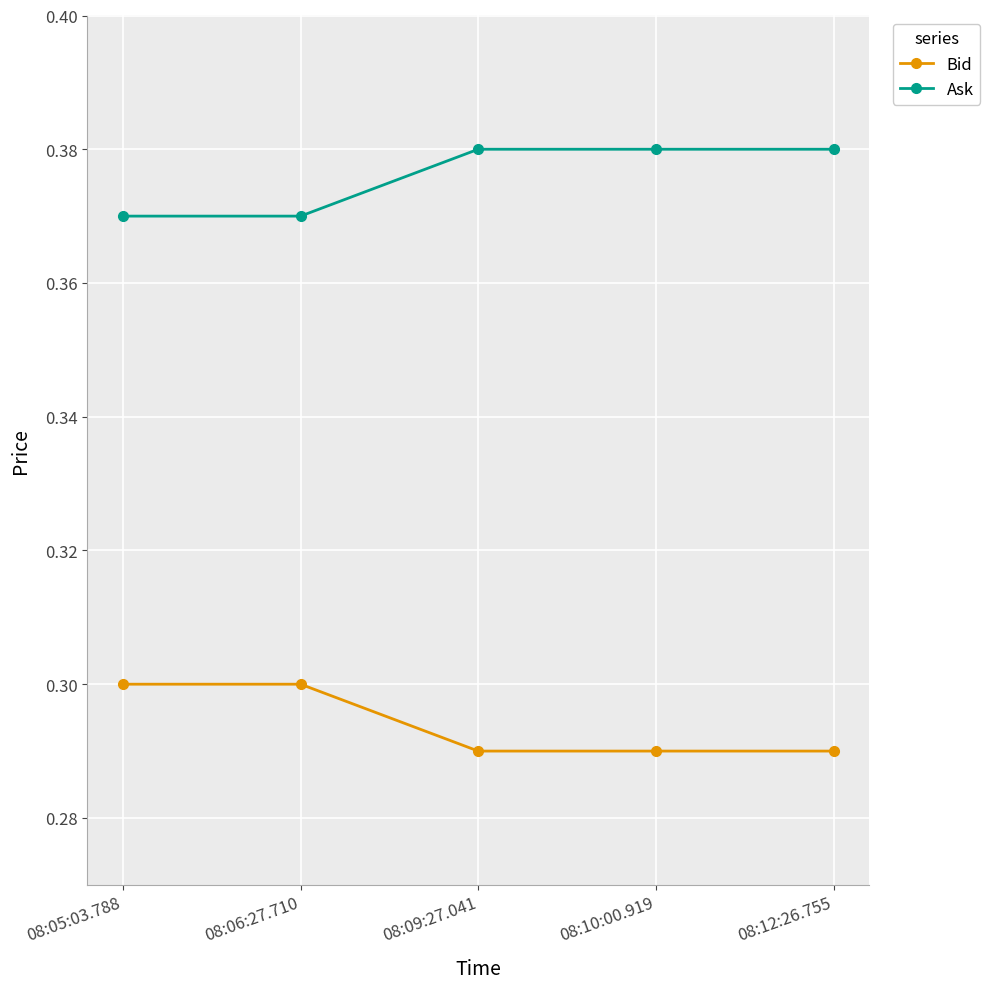

True or false: Ask and Bid cross at least once.

False